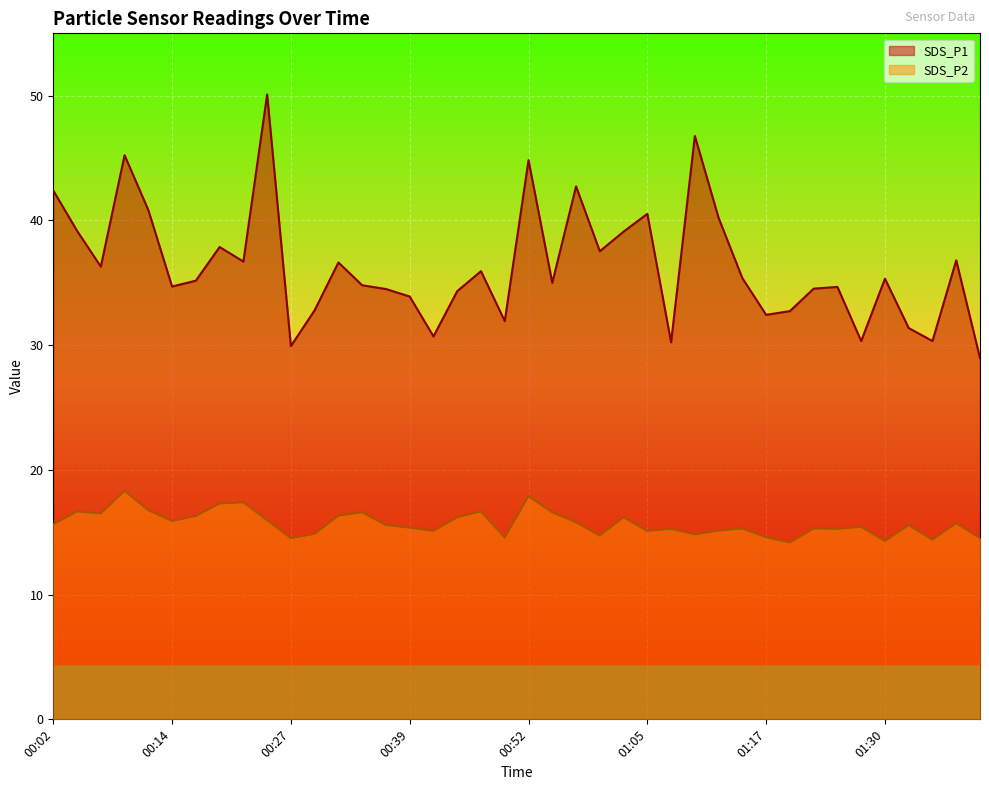

What is the highest value of the SDS_P2 series?

18.3